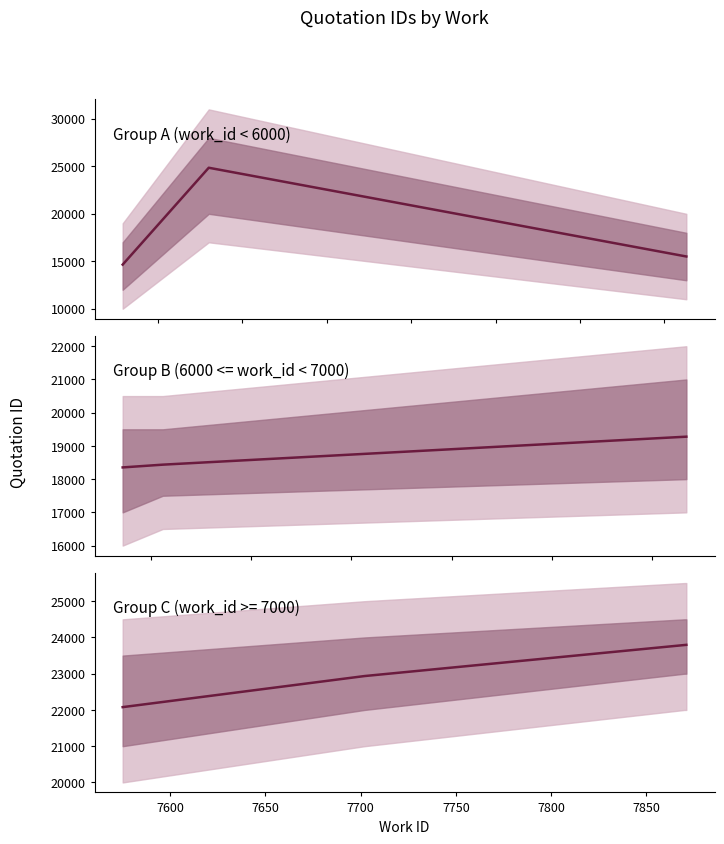

What is the lowest value of the Group A (work_id < 6000) series?

14651